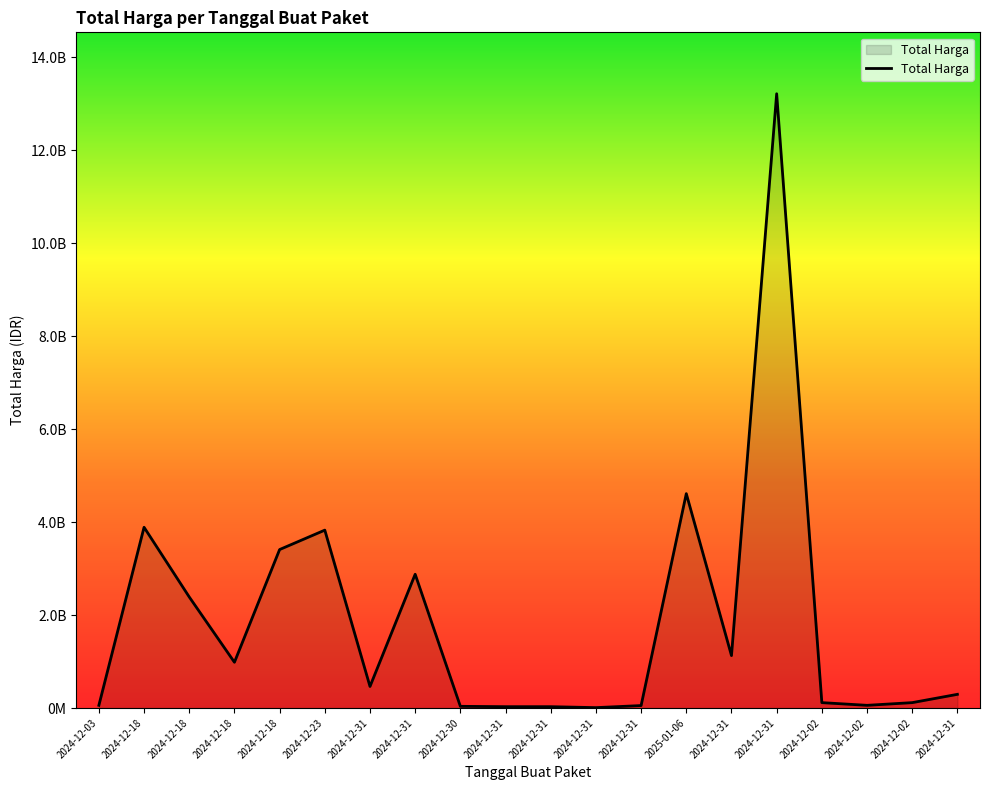

What is the greatest value displayed?

13217400000